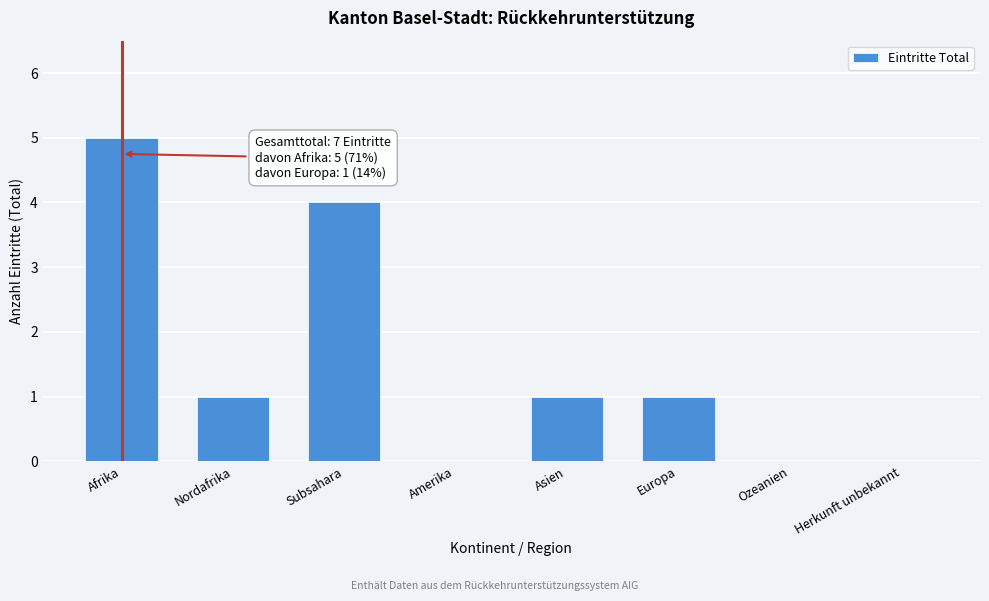

What is the change in value from Subsahara to Herkunft unbekannt?

-4